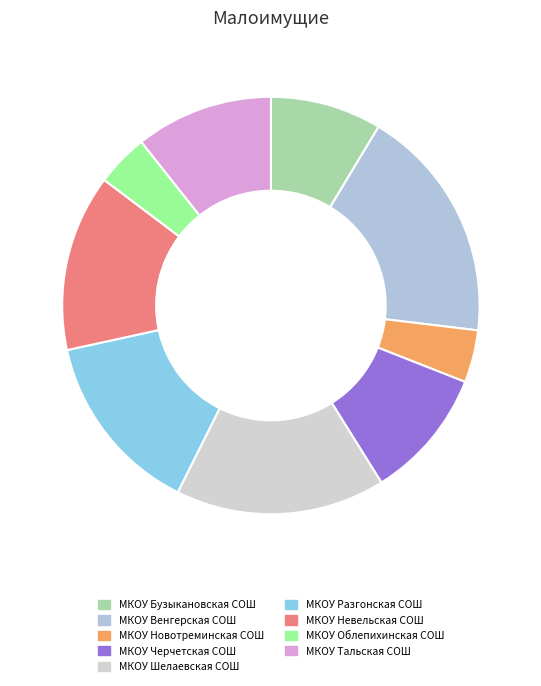

To the nearest percent, what percentage of the pie is МКОУ Новотреминская СОШ?

4%